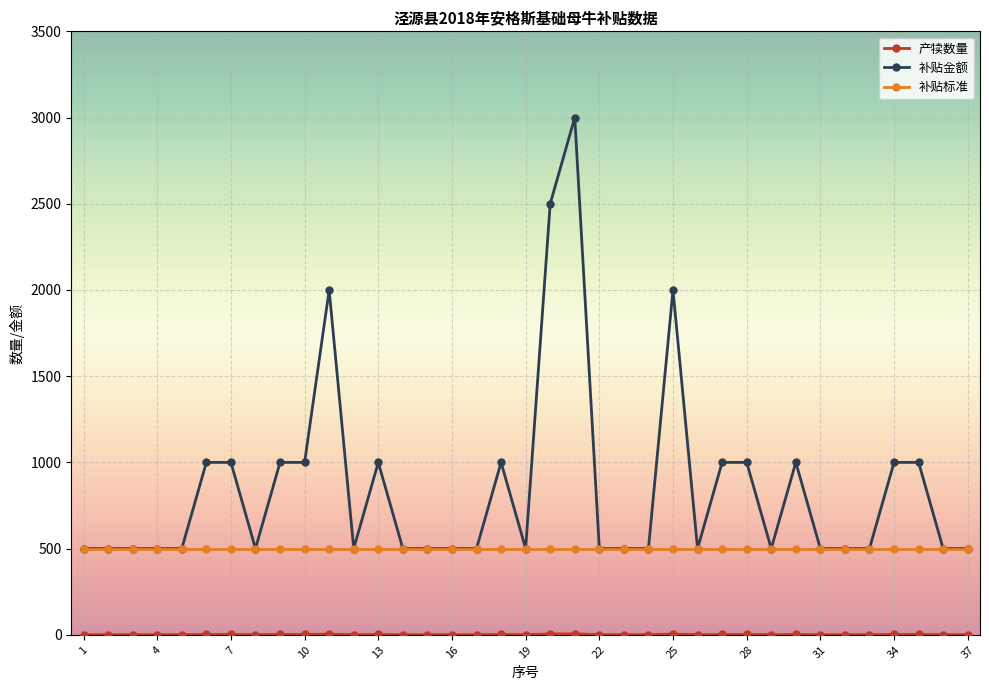

Which series has the largest range (max minus min)?

补贴金额